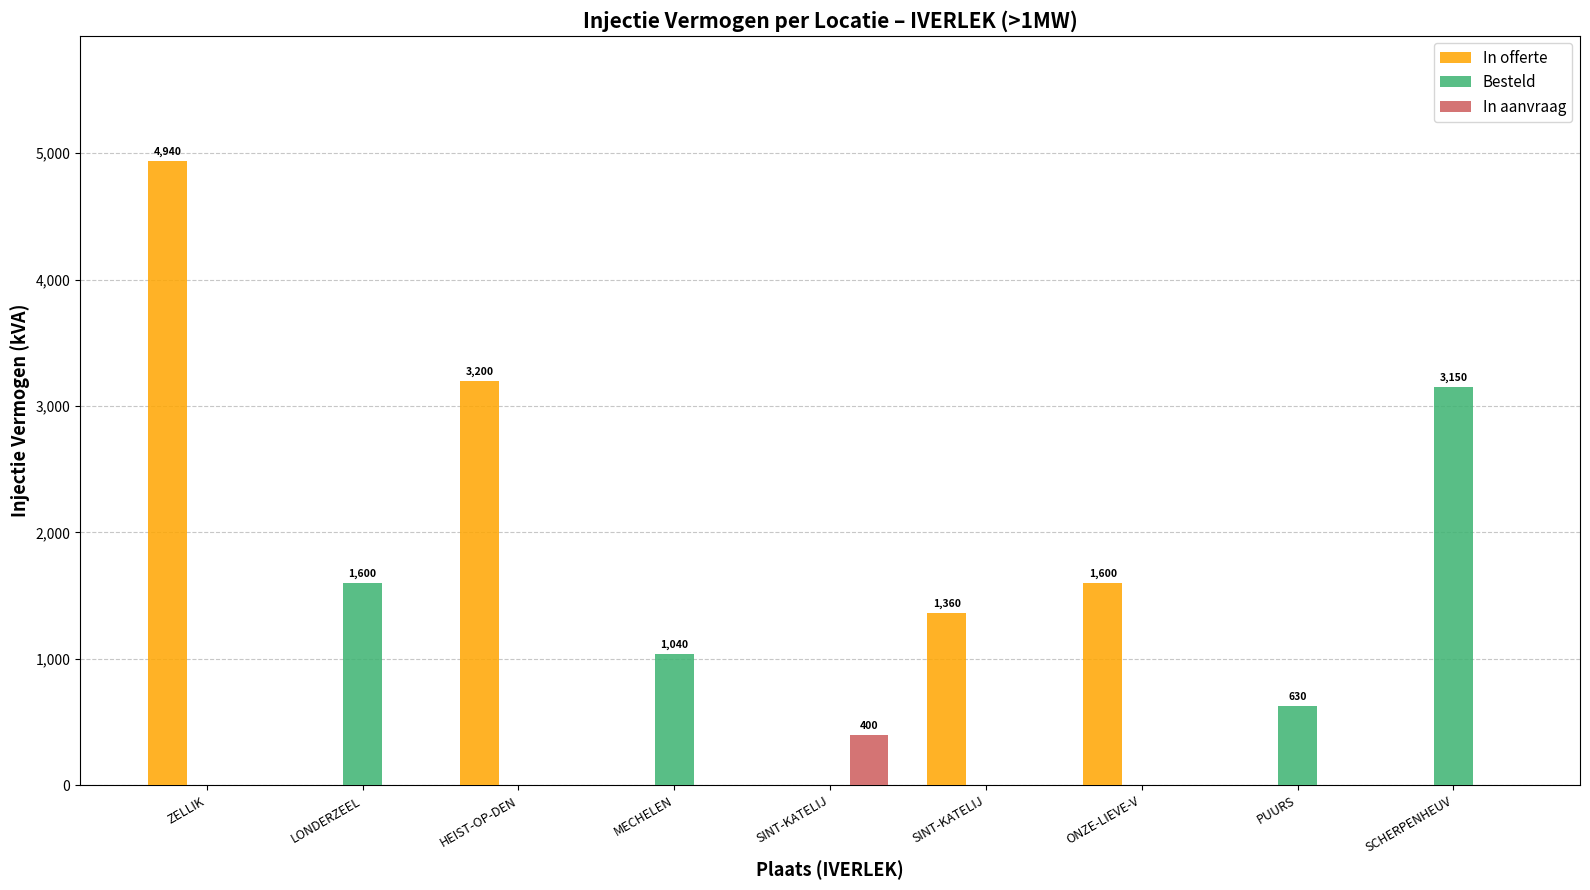

Between SINT-KATELIJ and PUURS, which is larger?

SINT-KATELIJ